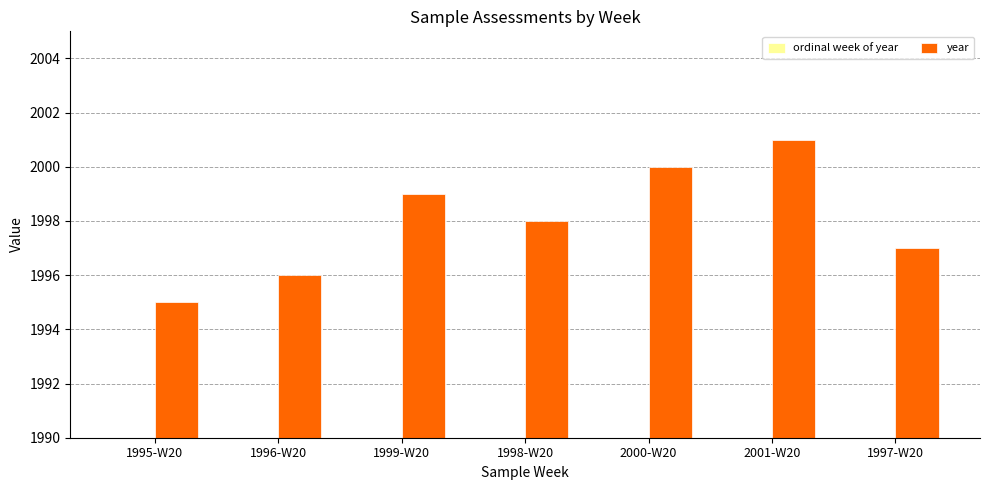

At which category is the sum across all series the highest?

2001-W20